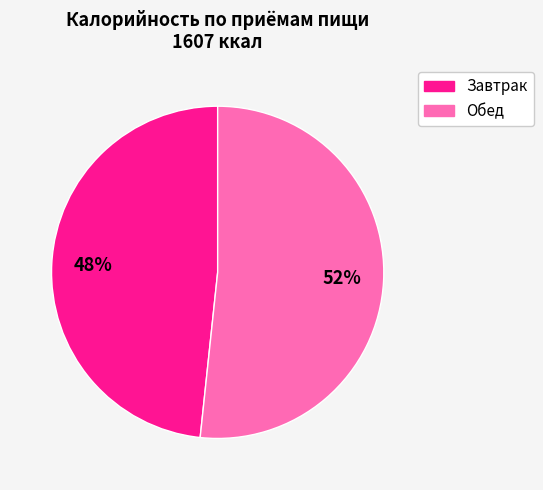

Count the number of slices in the pie.

2